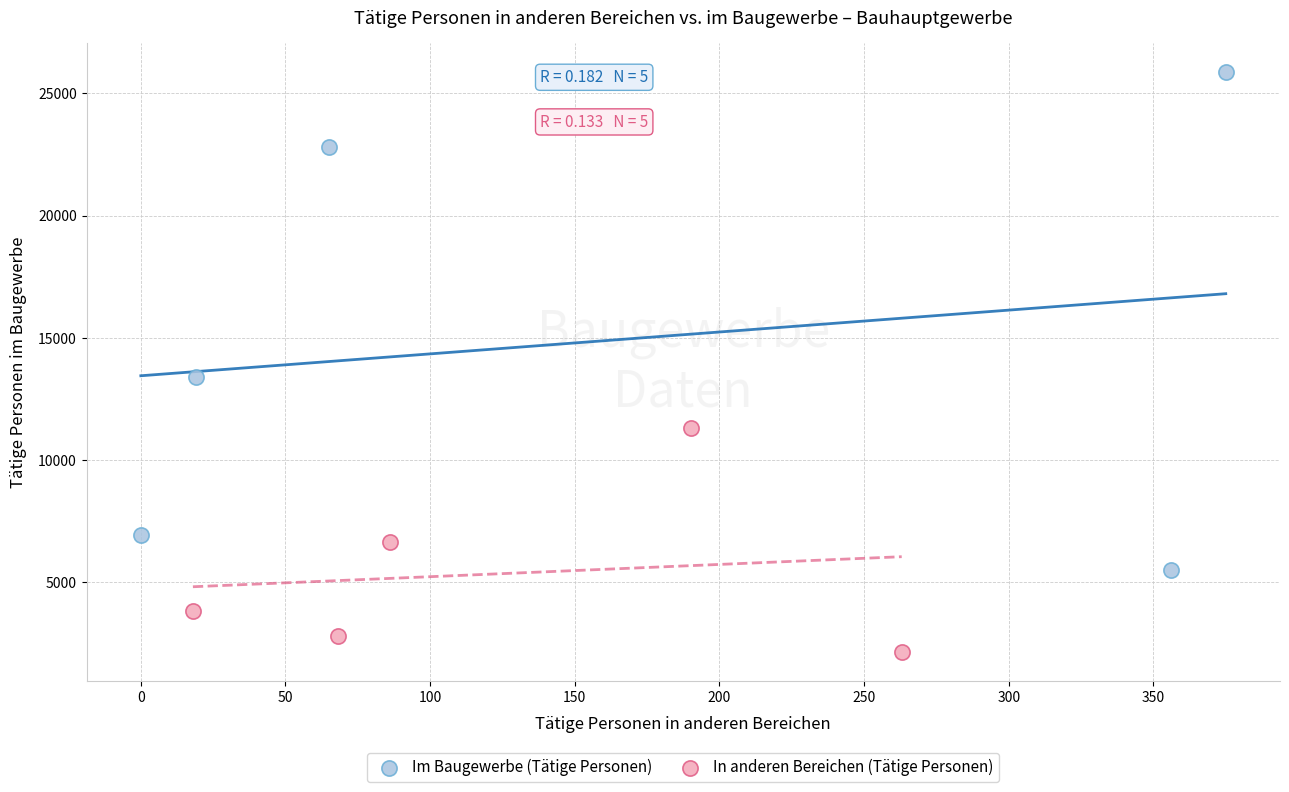

What are all the series names shown in the legend?

Im Baugewerbe (Tätige Personen), In anderen Bereichen (Tätige Personen)